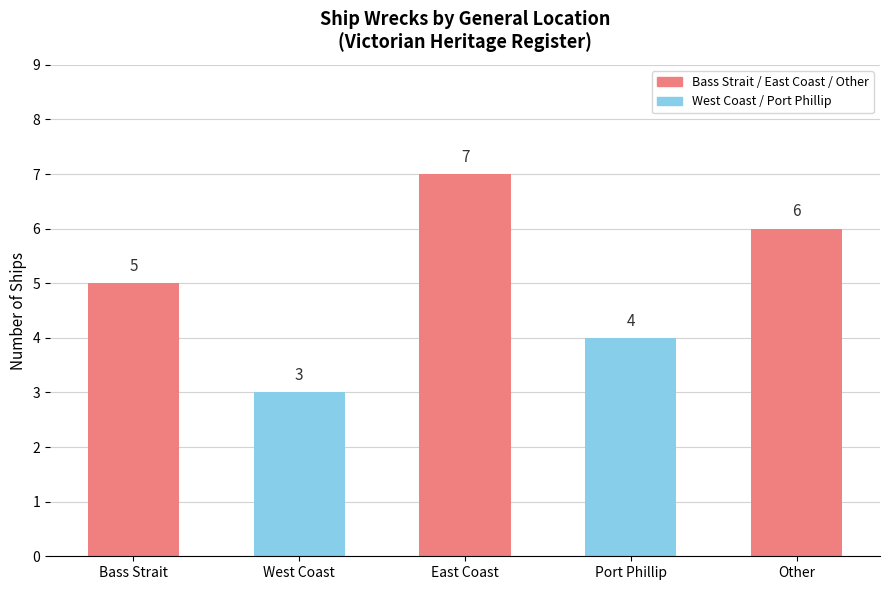

List the labels in order of value, smallest first.

West Coast, Port Phillip, Bass Strait, Other, East Coast